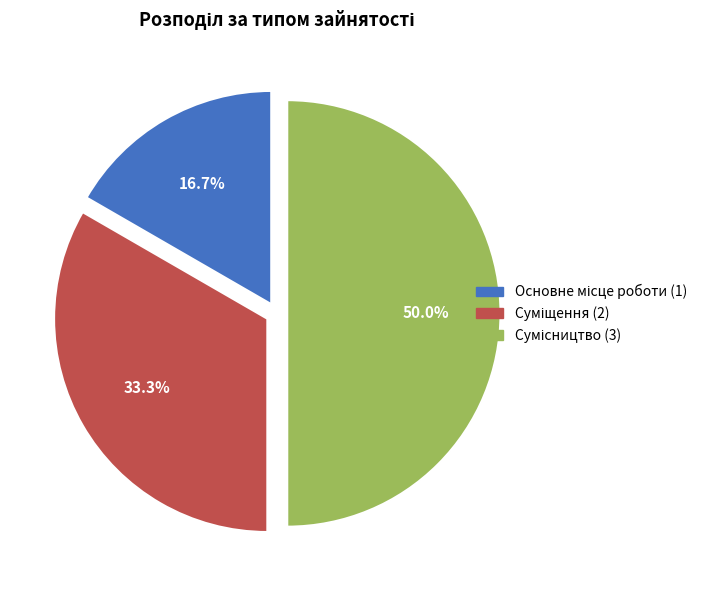

How many slices are in this pie chart?

3